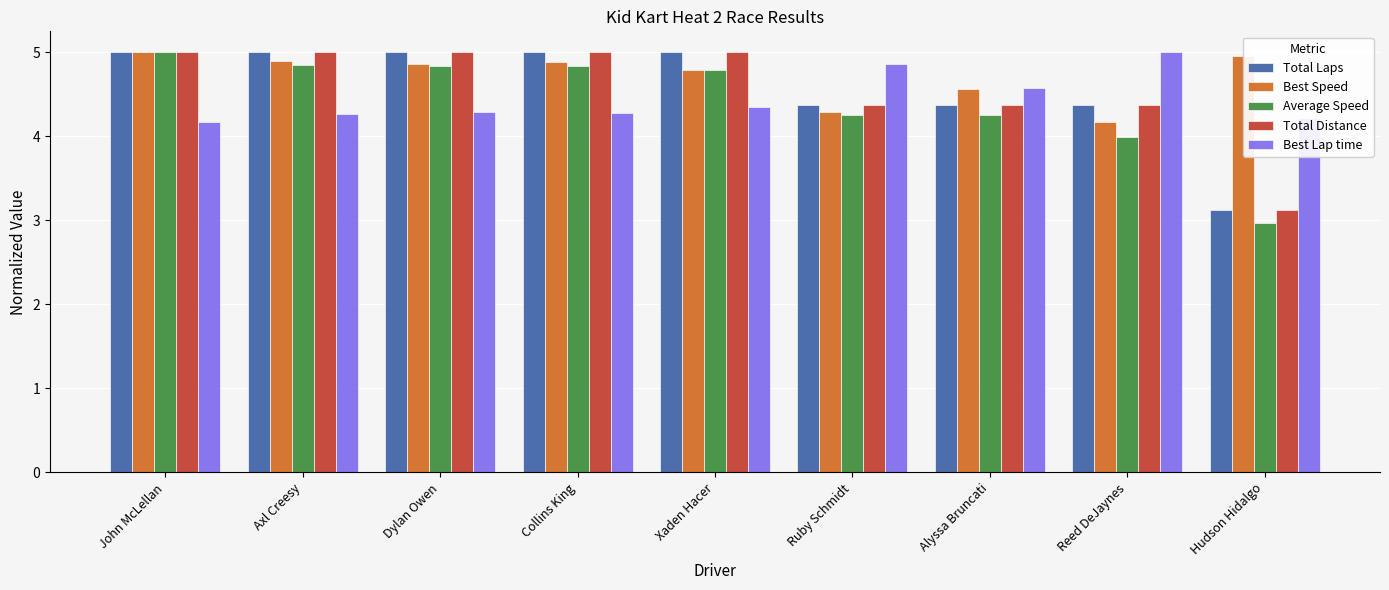

What are all the series names shown in the legend?

Total Laps, Best Speed, Average Speed, Total Distance, Best Lap time